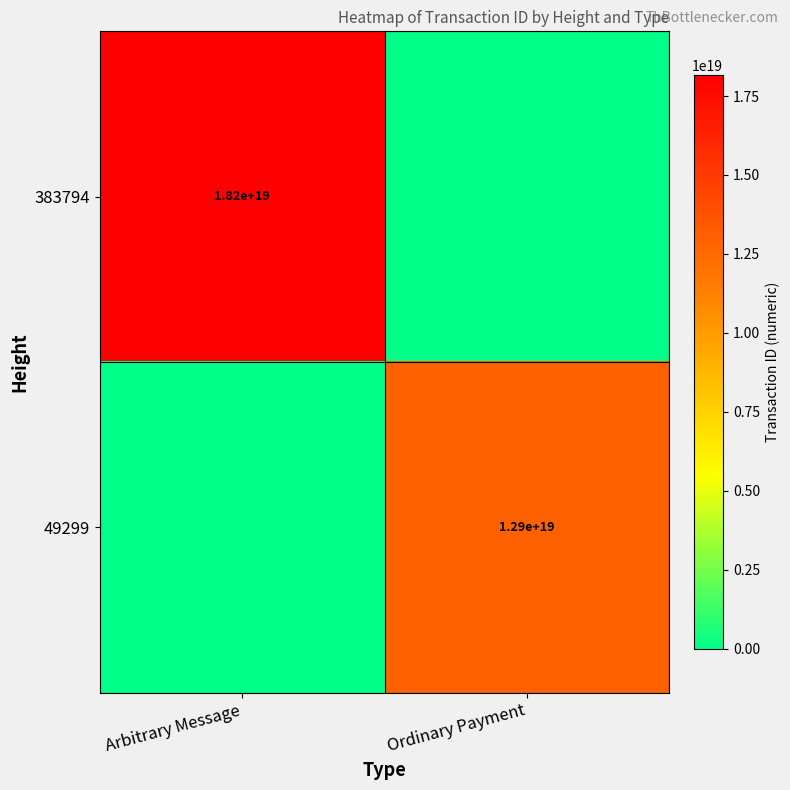

The 49299 series shows 8994583100961634304 at Ordinary Payment. True or false?

False